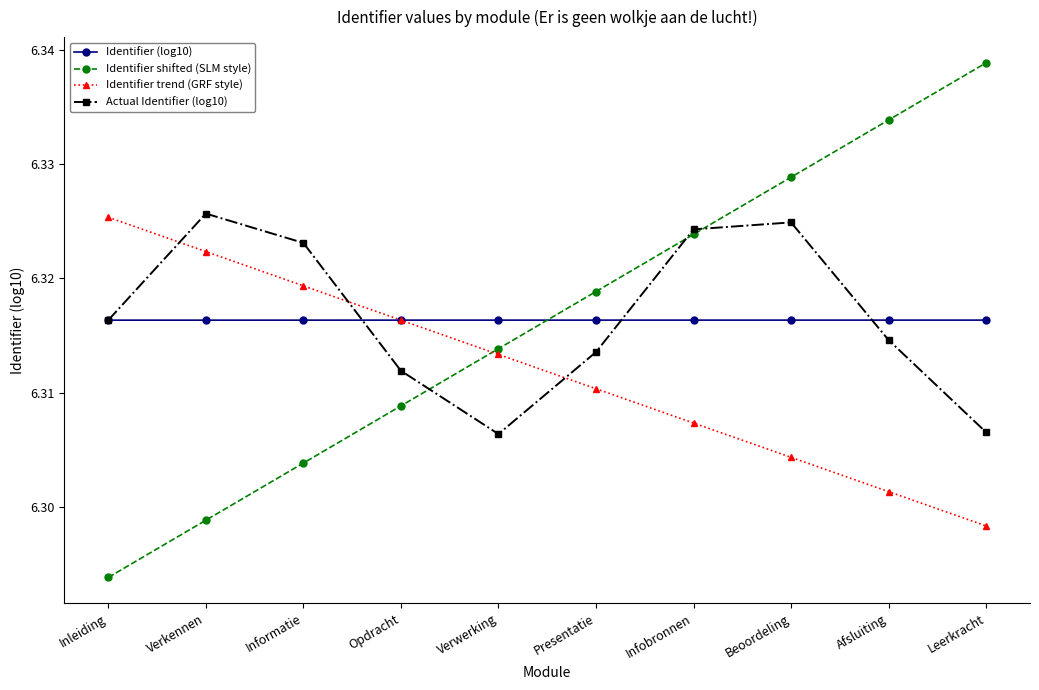

How many data points does each series have?

10